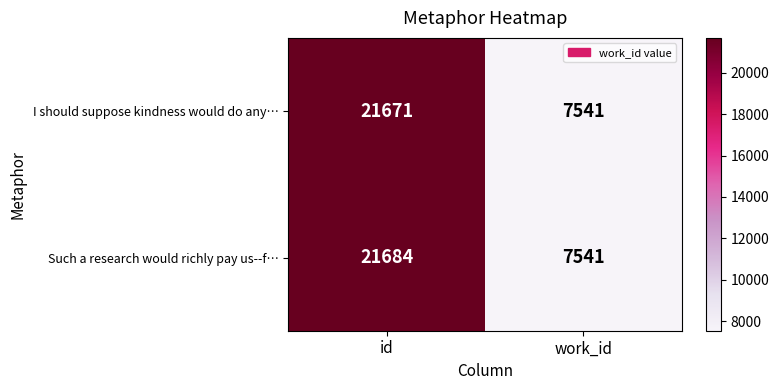

Is it true that I should suppose kindness would do any… equals 34018 at id?

False